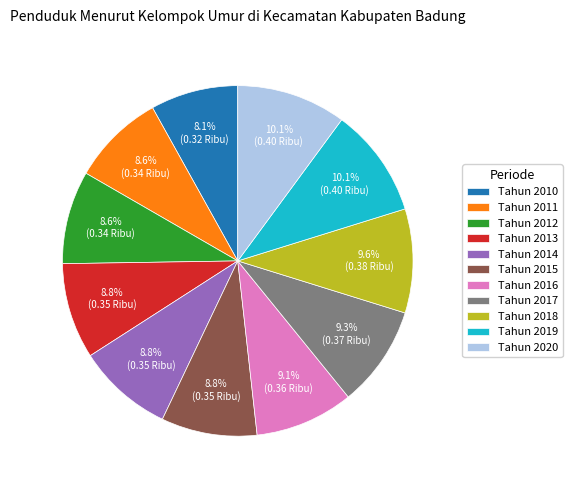

Is there any slice that represents more than half of the pie?

No